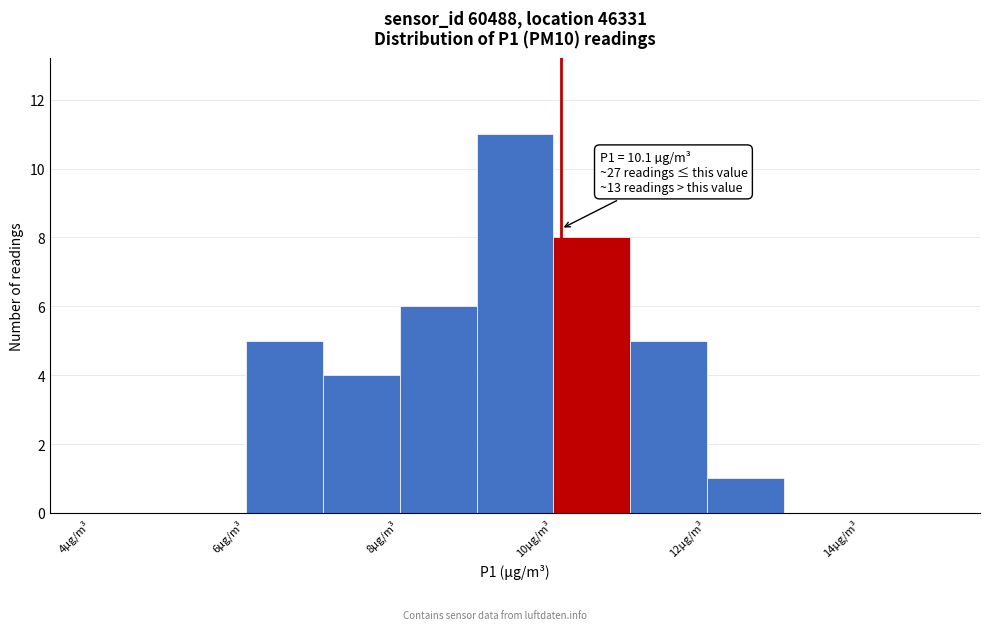

Over which range of the x-axis is the bar tallest?

9 to 10